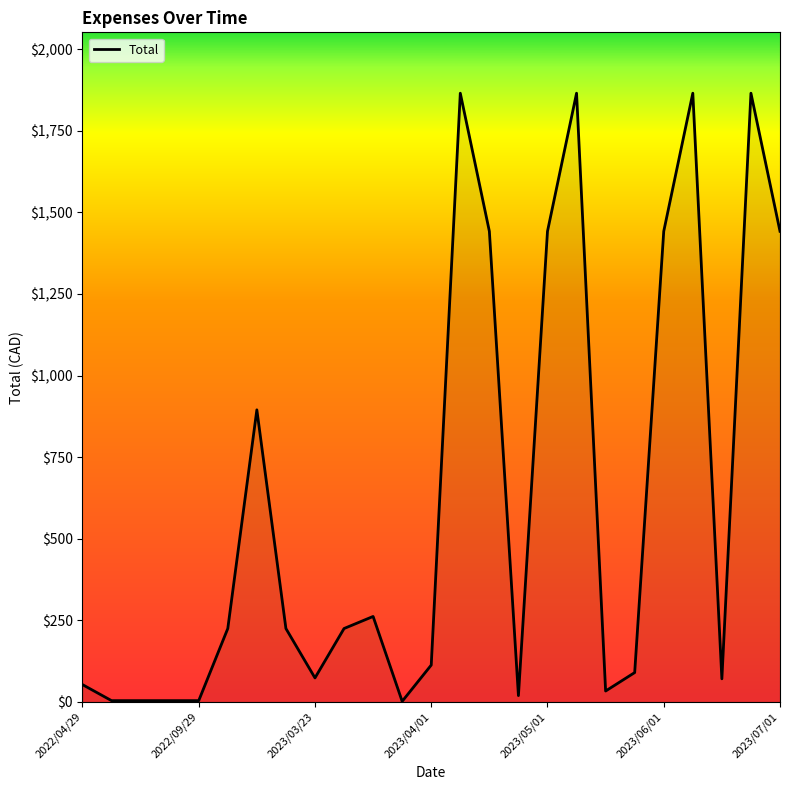

Does the chart display data point markers on the line(s)?

No